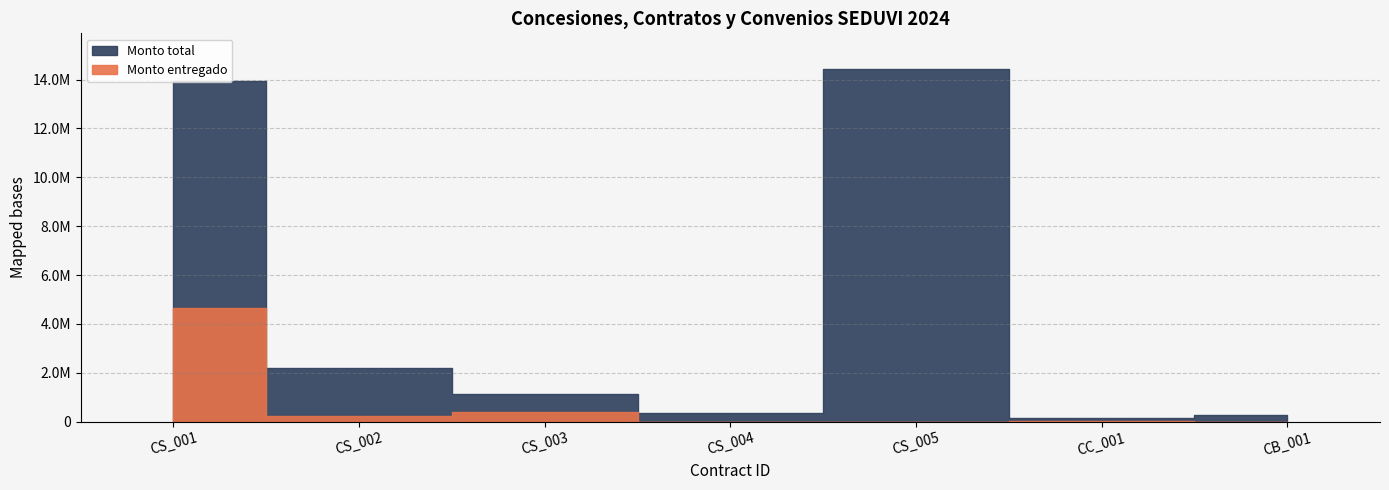

At which category is the sum across all series the highest?

CS_001